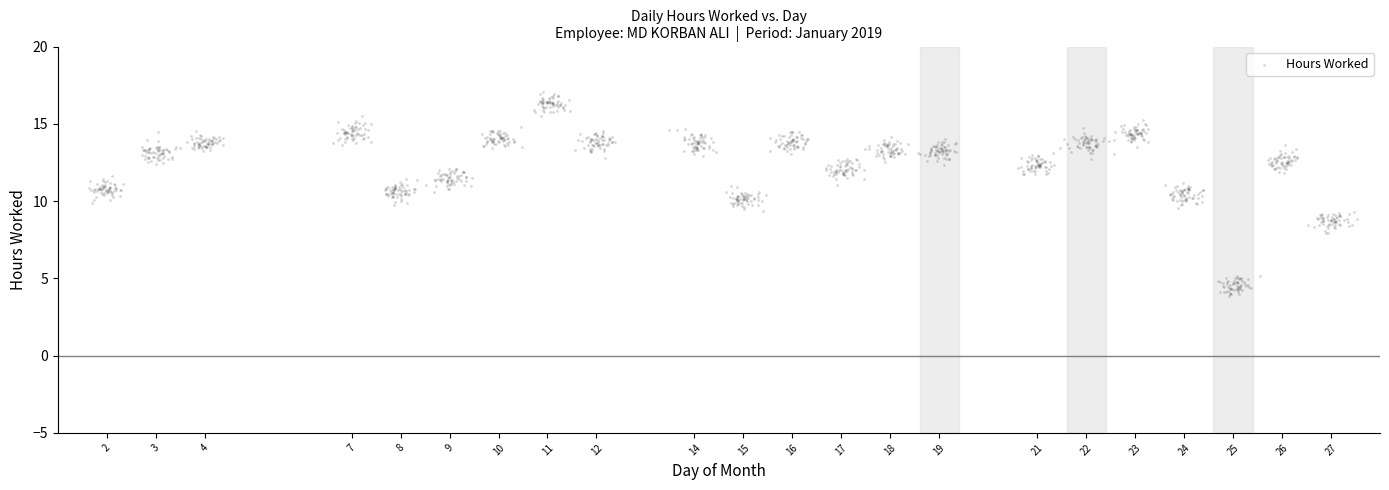

What is the range of X values (max minus min)?

25.9